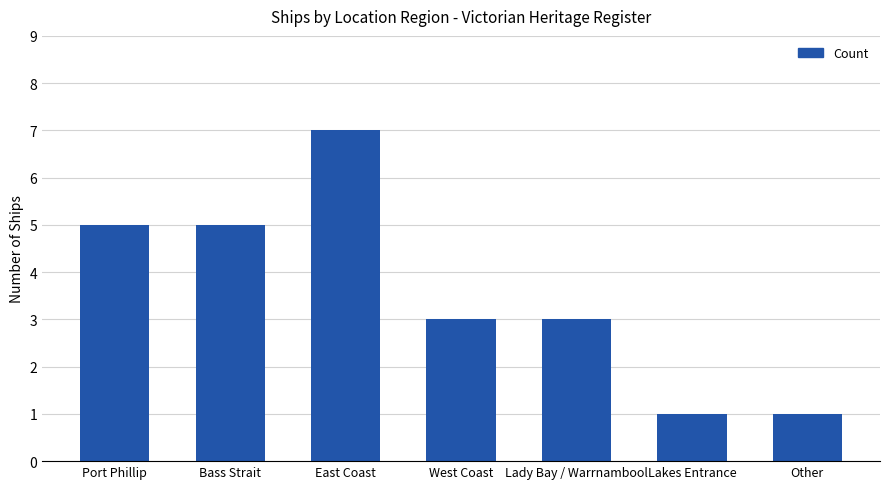

What value does the data have at Lakes Entrance?

1